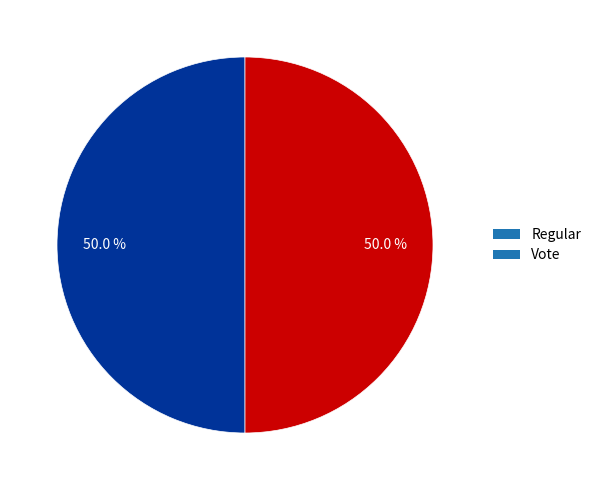

Combined, do Vote and Regular account for over 50%?

Yes